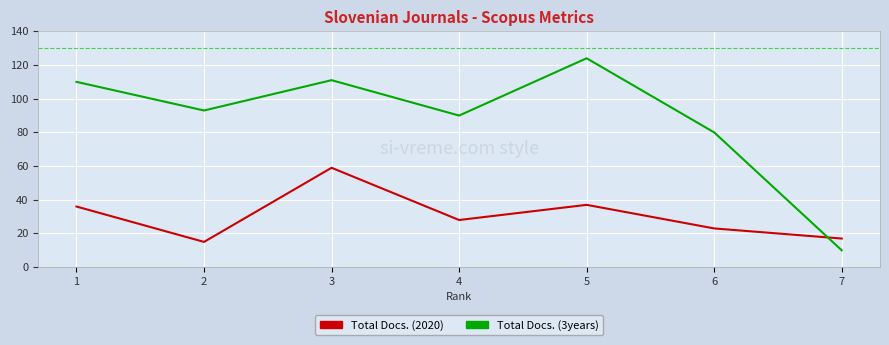

How many categories are shown in the chart?

7